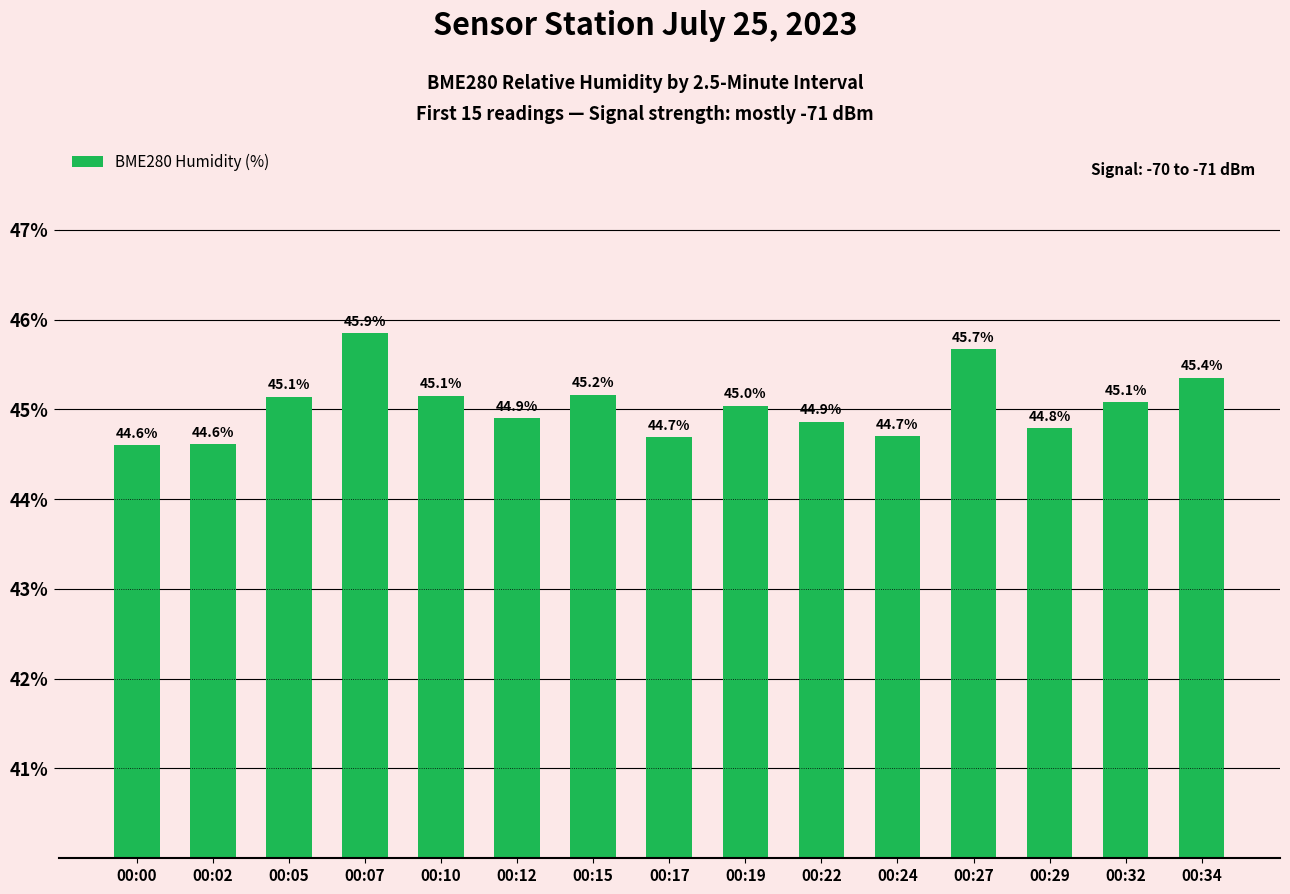

Which has a higher value, 00:15 or 00:34?

00:34